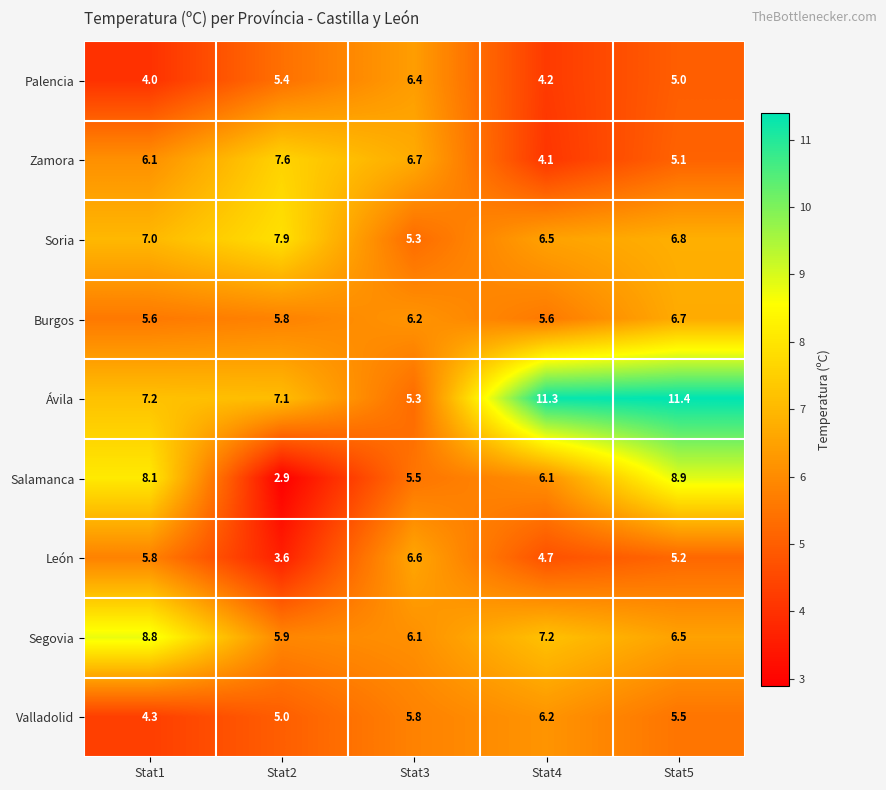

At which label does Palencia first exceed 5?

Stat2